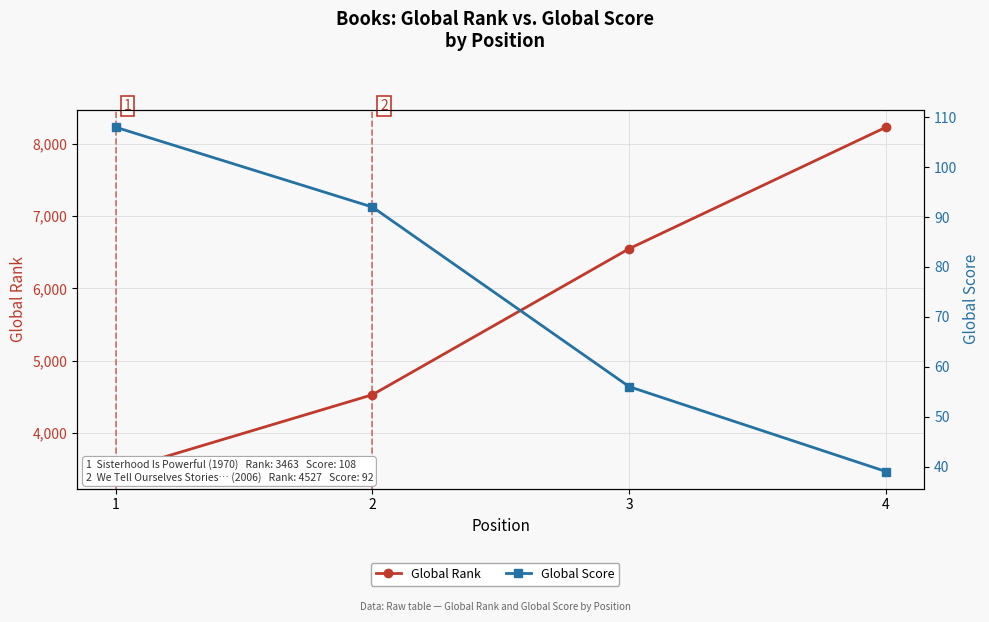

True or false: Global Rank and Global Score intersect in this chart.

False